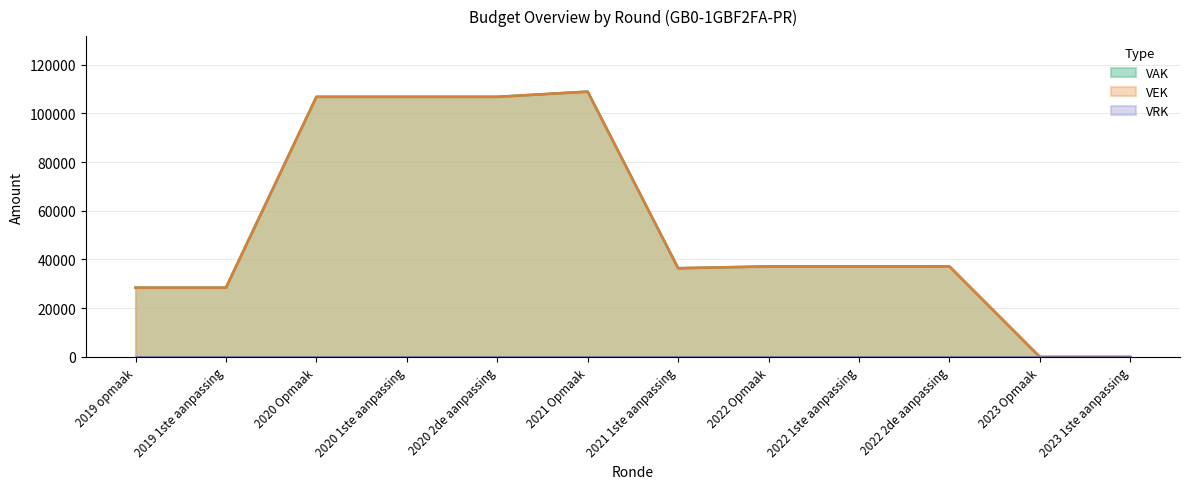

Does the chart have visible grid lines?

Yes